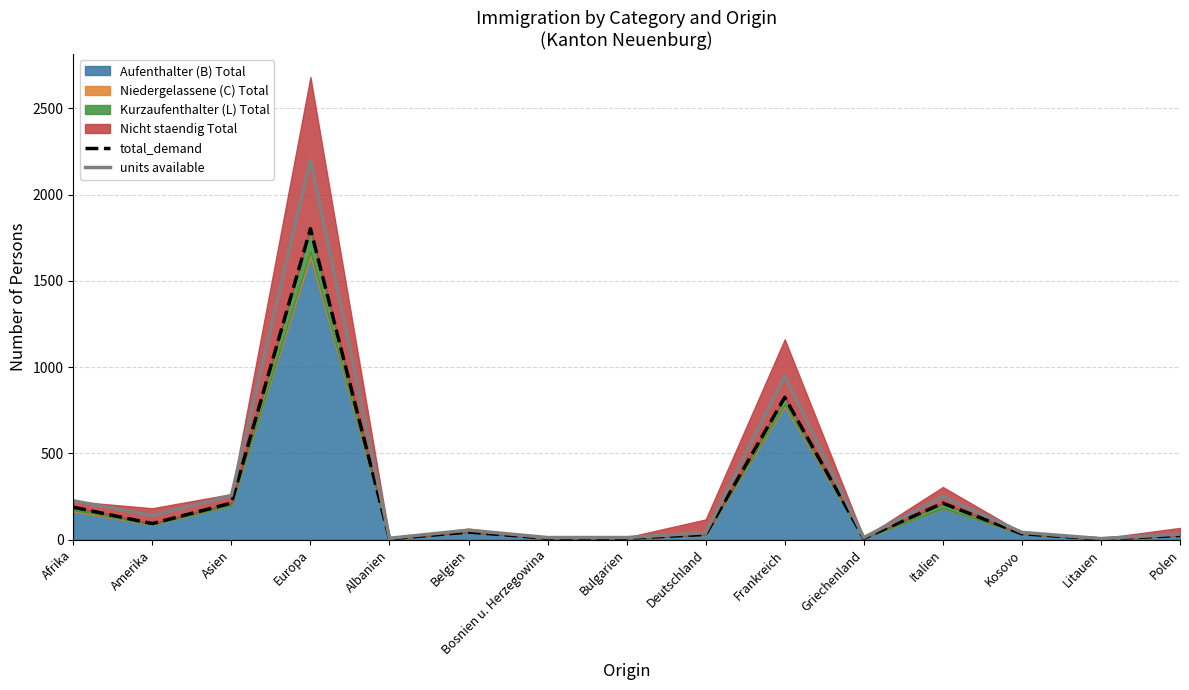

At which category does units available reach its first local valley?

Amerika